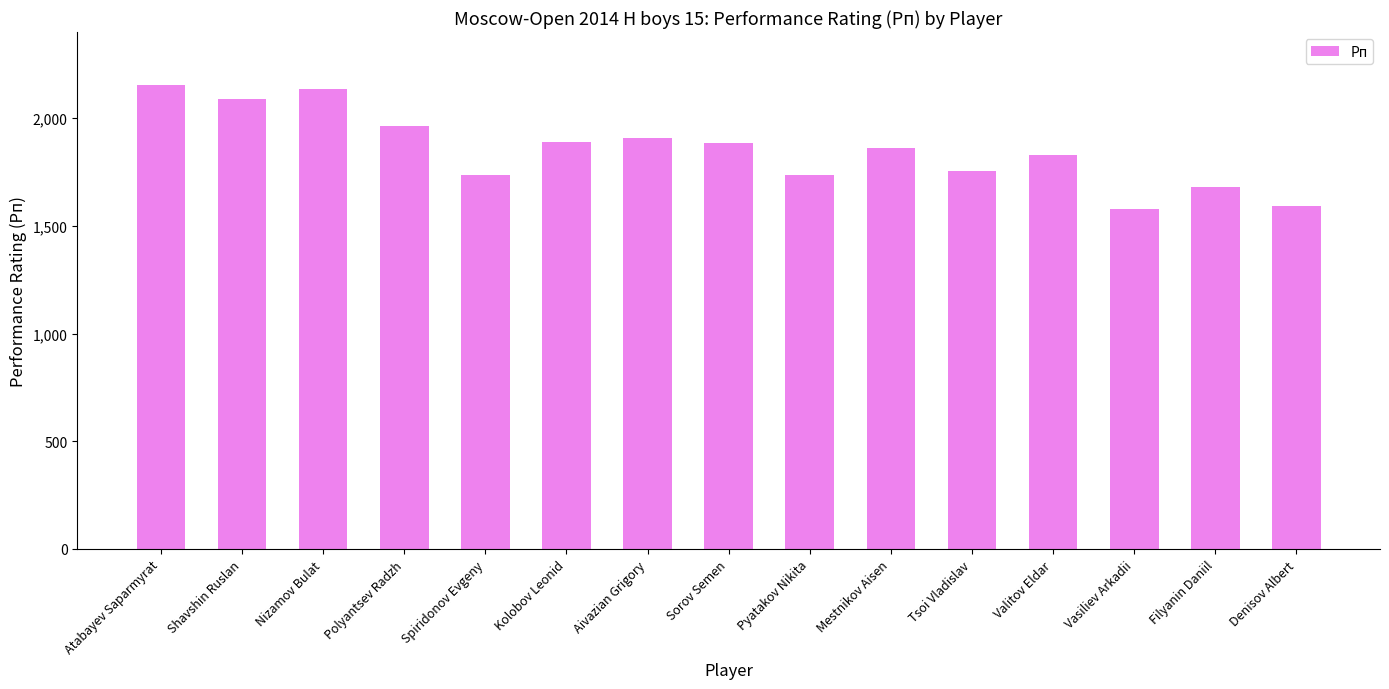

Are the bars grouped side by side (vs. stacked)?

No